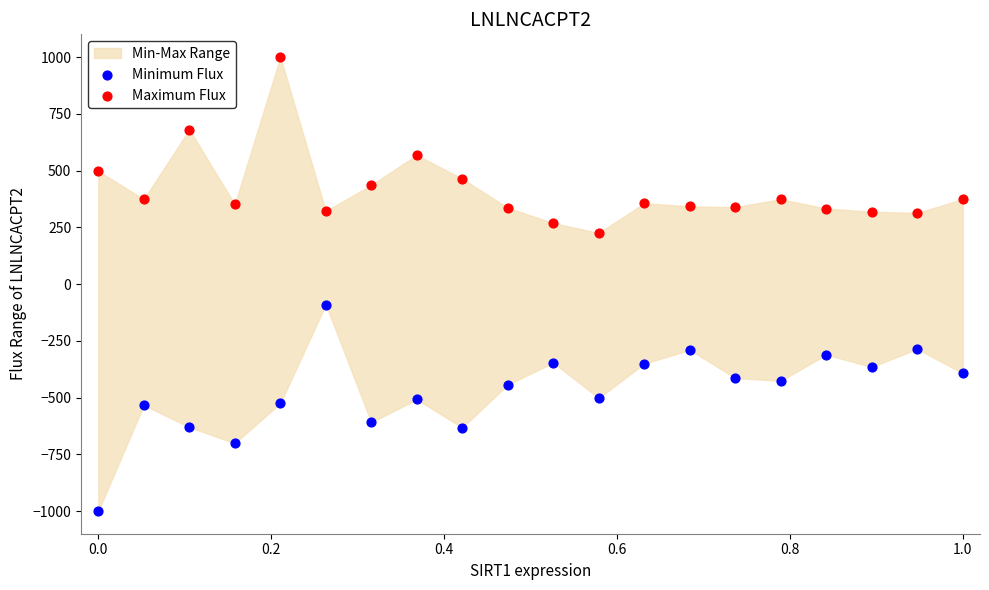

Which series has the widest spread of Y values?

Minimum Flux